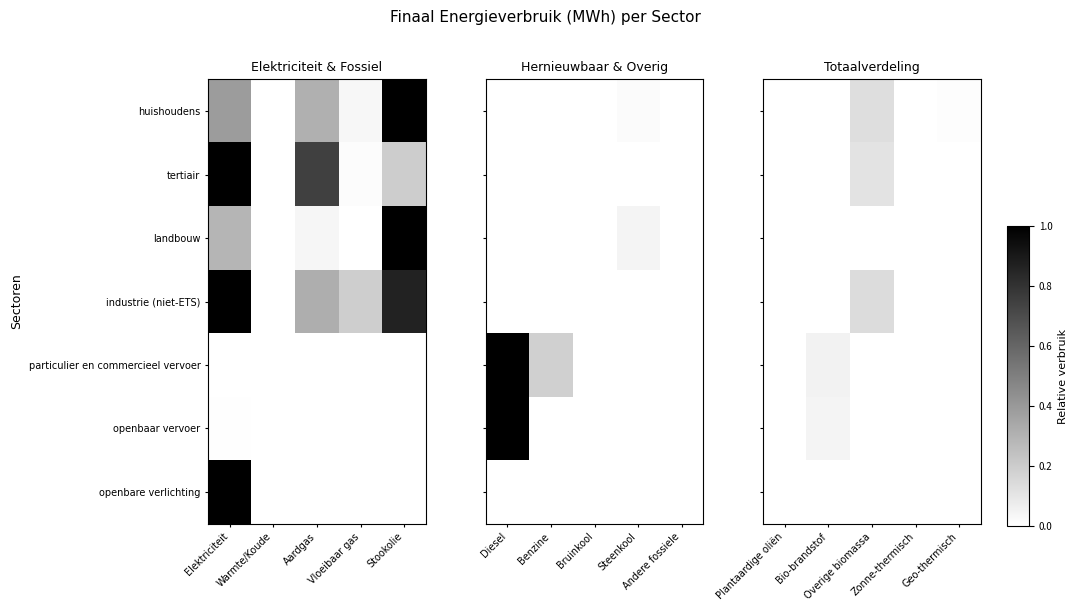

Is it true that tertiair equals 0.0 at Zonne-thermisch?

False